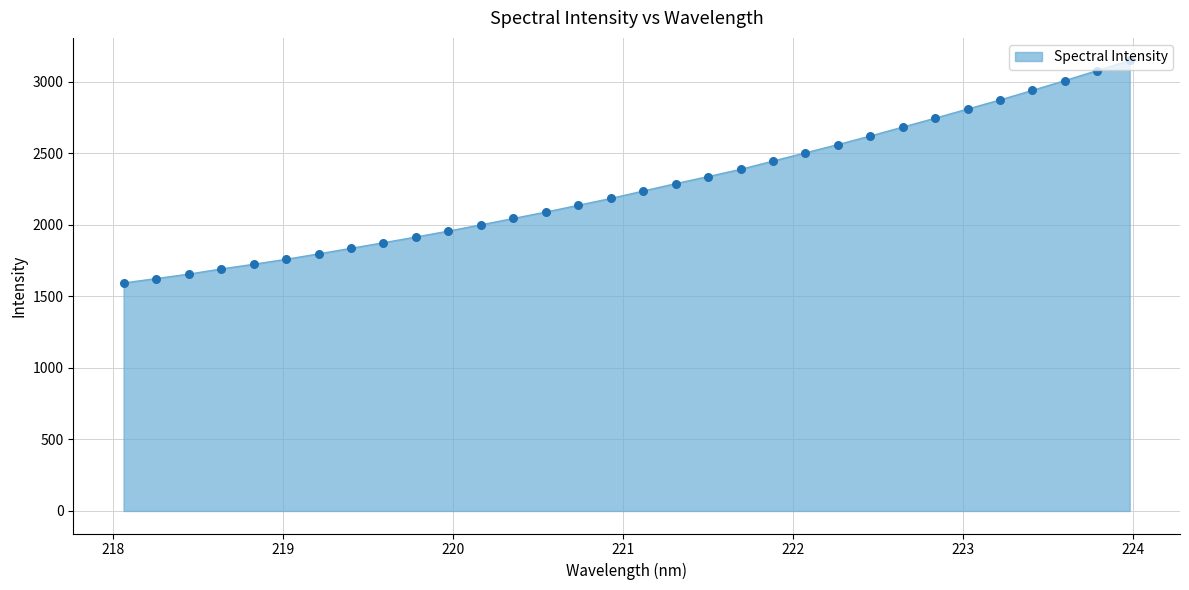

What is the greatest value displayed?

3150.2